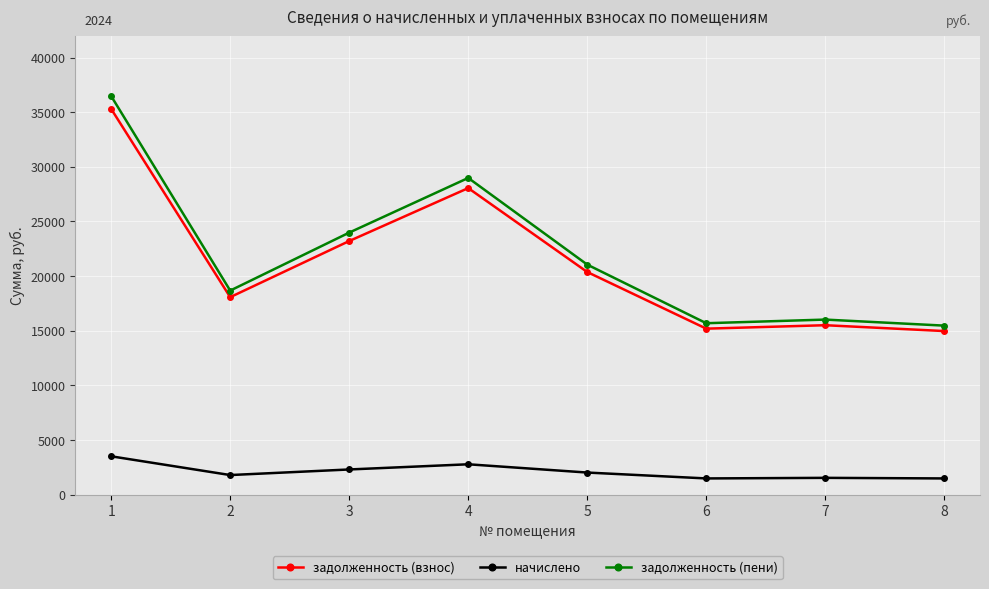

What value does the задолженность (пени) series have at 2?

18677.8